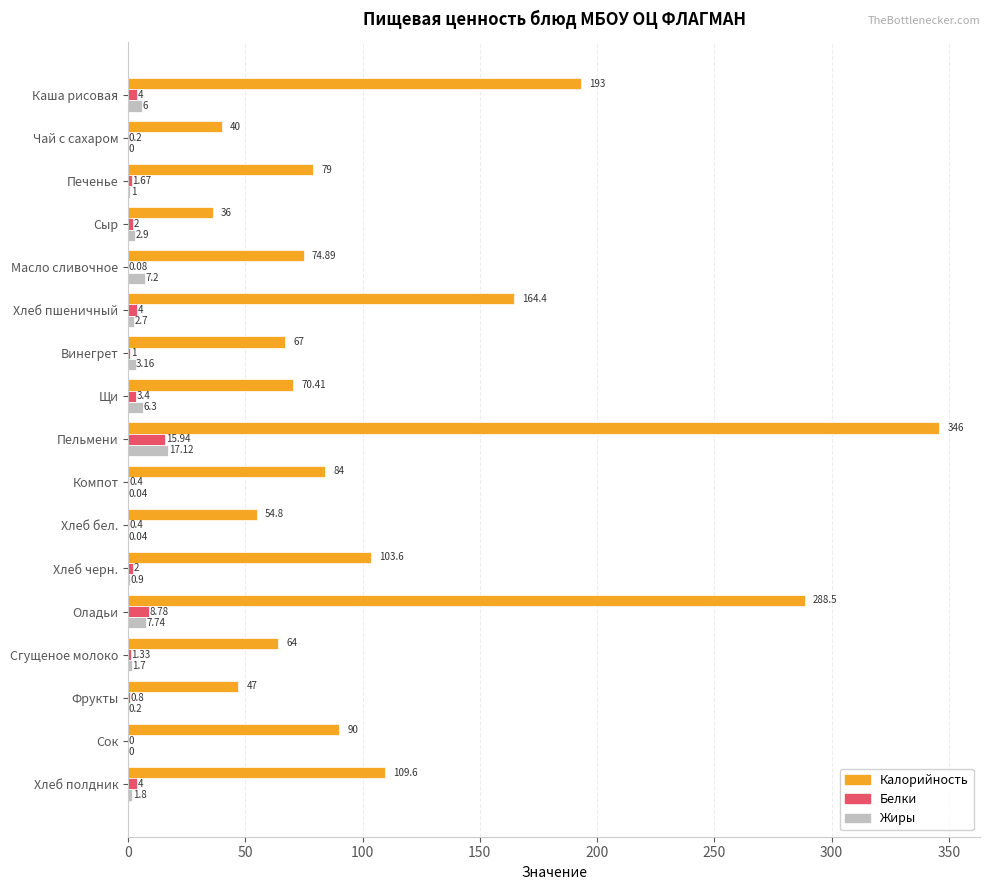

Which series has the largest range (max minus min)?

Калорийность